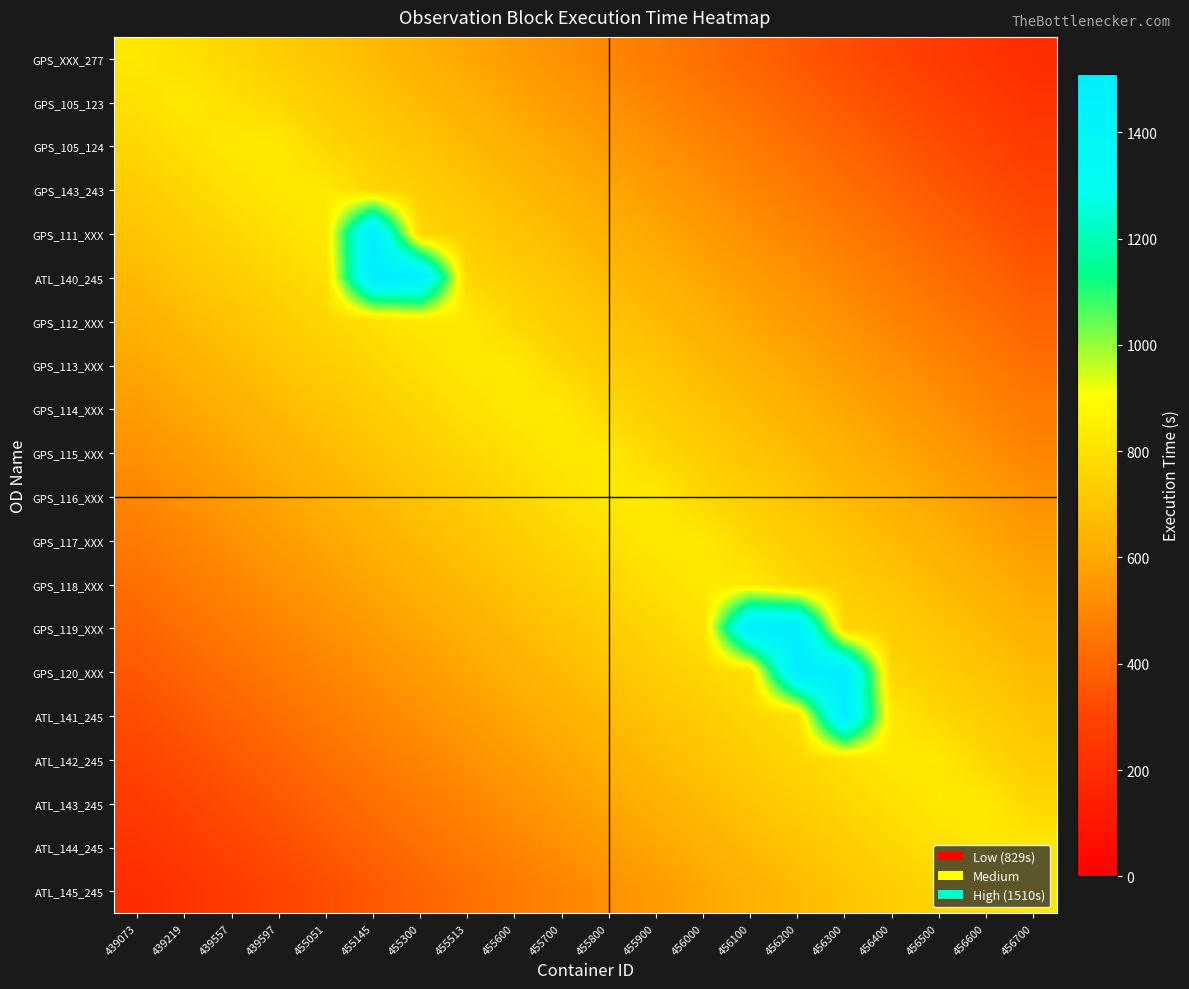

Reading left to right, list all the values displayed in this chart.

GPS_XXX_277: 439073=829.0	439219=795.8	439557=762.7	439597=729.5	455051=696.4	455145=663.2	455300=630.0	455513=596.9	455600=563.7	455700=530.6	455800=497.4	455900=464.2	456000=431.1	456100=397.9	456200=364.8	456300=331.6	456400=298.4	456500=265.3	456600=232.1	456700=199.0
GPS_105_123: 439073=795.8	439219=829.0	439557=795.8	439597=762.7	455051=729.5	455145=696.4	455300=663.2	455513=630.0	455600=596.9	455700=563.7	455800=530.6	455900=497.4	456000=464.2	456100=431.1	456200=397.9	456300=364.8	456400=331.6	456500=298.4	456600=265.3	456700=232.1
GPS_105_124: 439073=762.7	439219=795.8	439557=829.0	439597=829.0	455051=762.7	455145=729.5	455300=696.4	455513=663.2	455600=630.0	455700=596.9	455800=563.7	455900=530.6	456000=497.4	456100=464.2	456200=431.1	456300=397.9	456400=364.8	456500=331.6	456600=298.4	456700=265.3
GPS_143_243: 439073=729.5	439219=762.7	439557=795.8	439597=829.0	455051=829.0	455145=762.7	455300=729.5	455513=696.4	455600=663.2	455700=630.0	455800=596.9	455900=563.7	456000=530.6	456100=497.4	456200=464.2	456300=431.1	456400=397.9	456500=364.8	456600=331.6	456700=298.4
GPS_111_XXX: 439073=696.4	439219=729.5	439557=762.7	439597=795.8	455051=829.0	455145=1510.0	455300=762.7	455513=729.5	455600=696.4	455700=663.2	455800=630.0	455900=596.9	456000=563.7	456100=530.6	456200=497.4	456300=464.2	456400=431.1	456500=397.9	456600=364.8	456700=331.6
ATL_140_245: 439073=663.2	439219=696.4	439557=729.5	439597=762.7	455051=795.8	455145=1510.0	455300=1510.0	455513=762.7	455600=729.5	455700=696.4	455800=663.2	455900=630.0	456000=596.9	456100=563.7	456200=530.6	456300=497.4	456400=464.2	456500=431.1	456600=397.9	456700=364.8
GPS_112_XXX: 439073=630.0	439219=663.2	439557=696.4	439597=729.5	455051=762.7	455145=795.8	455300=829.0	455513=829.0	455600=762.7	455700=729.5	455800=696.4	455900=663.2	456000=630.0	456100=596.9	456200=563.7	456300=530.6	456400=497.4	456500=464.2	456600=431.1	456700=397.9
GPS_113_XXX: 439073=596.9	439219=630.0	439557=663.2	439597=696.4	455051=729.5	455145=762.7	455300=795.8	455513=829.0	455600=829.0	455700=762.7	455800=729.5	455900=696.4	456000=663.2	456100=630.0	456200=596.9	456300=563.7	456400=530.6	456500=497.4	456600=464.2	456700=431.1
GPS_114_XXX: 439073=563.7	439219=596.9	439557=630.0	439597=663.2	455051=696.4	455145=729.5	455300=762.7	455513=795.8	455600=829.0	455700=829.0	455800=762.7	455900=729.5	456000=696.4	456100=663.2	456200=630.0	456300=596.9	456400=563.7	456500=530.6	456600=497.4	456700=464.2
GPS_115_XXX: 439073=530.6	439219=563.7	439557=596.9	439597=630.0	455051=663.2	455145=696.4	455300=729.5	455513=762.7	455600=795.8	455700=829.0	455800=829.0	455900=762.7	456000=729.5	456100=696.4	456200=663.2	456300=630.0	456400=596.9	456500=563.7	456600=530.6	456700=497.4
GPS_116_XXX: 439073=497.4	439219=530.6	439557=563.7	439597=596.9	455051=630.0	455145=663.2	455300=696.4	455513=729.5	455600=762.7	455700=795.8	455800=829.0	455900=829.0	456000=762.7	456100=729.5	456200=696.4	456300=663.2	456400=630.0	456500=596.9	456600=563.7	456700=530.6
GPS_117_XXX: 439073=464.2	439219=497.4	439557=530.6	439597=563.7	455051=596.9	455145=630.0	455300=663.2	455513=696.4	455600=729.5	455700=762.7	455800=795.8	455900=829.0	456000=829.0	456100=762.7	456200=729.5	456300=696.4	456400=663.2	456500=630.0	456600=596.9	456700=563.7
GPS_118_XXX: 439073=431.1	439219=464.2	439557=497.4	439597=530.6	455051=563.7	455145=596.9	455300=630.0	455513=663.2	455600=696.4	455700=729.5	455800=762.7	455900=795.8	456000=829.0	456100=829.0	456200=762.7	456300=729.5	456400=696.4	456500=663.2	456600=630.0	456700=596.9
GPS_119_XXX: 439073=397.9	439219=431.1	439557=464.2	439597=497.4	455051=530.6	455145=563.7	455300=596.9	455513=630.0	455600=663.2	455700=696.4	455800=729.5	455900=762.7	456000=795.8	456100=1510.0	456200=1510.0	456300=762.7	456400=729.5	456500=696.4	456600=663.2	456700=630.0
GPS_120_XXX: 439073=364.8	439219=397.9	439557=431.1	439597=464.2	455051=497.4	455145=530.6	455300=563.7	455513=596.9	455600=630.0	455700=663.2	455800=696.4	455900=729.5	456000=762.7	456100=795.8	456200=1510.0	456300=1510.0	456400=762.7	456500=729.5	456600=696.4	456700=663.2
ATL_141_245: 439073=331.6	439219=364.8	439557=397.9	439597=431.1	455051=464.2	455145=497.4	455300=530.6	455513=563.7	455600=596.9	455700=630.0	455800=663.2	455900=696.4	456000=729.5	456100=762.7	456200=795.8	456300=1510.0	456400=829.0	456500=762.7	456600=729.5	456700=696.4
ATL_142_245: 439073=298.4	439219=331.6	439557=364.8	439597=397.9	455051=431.1	455145=464.2	455300=497.4	455513=530.6	455600=563.7	455700=596.9	455800=630.0	455900=663.2	456000=696.4	456100=729.5	456200=762.7	456300=795.8	456400=829.0	456500=829.0	456600=762.7	456700=729.5
ATL_143_245: 439073=265.3	439219=298.4	439557=331.6	439597=364.8	455051=397.9	455145=431.1	455300=464.2	455513=497.4	455600=530.6	455700=563.7	455800=596.9	455900=630.0	456000=663.2	456100=696.4	456200=729.5	456300=762.7	456400=795.8	456500=829.0	456600=829.0	456700=762.7
ATL_144_245: 439073=232.1	439219=265.3	439557=298.4	439597=331.6	455051=364.8	455145=397.9	455300=431.1	455513=464.2	455600=497.4	455700=530.6	455800=563.7	455900=596.9	456000=630.0	456100=663.2	456200=696.4	456300=729.5	456400=762.7	456500=795.8	456600=829.0	456700=829.0
ATL_145_245: 439073=199.0	439219=232.1	439557=265.3	439597=298.4	455051=331.6	455145=364.8	455300=397.9	455513=431.1	455600=464.2	455700=497.4	455800=530.6	455900=563.7	456000=596.9	456100=630.0	456200=663.2	456300=696.4	456400=729.5	456500=762.7	456600=795.8	456700=829.0